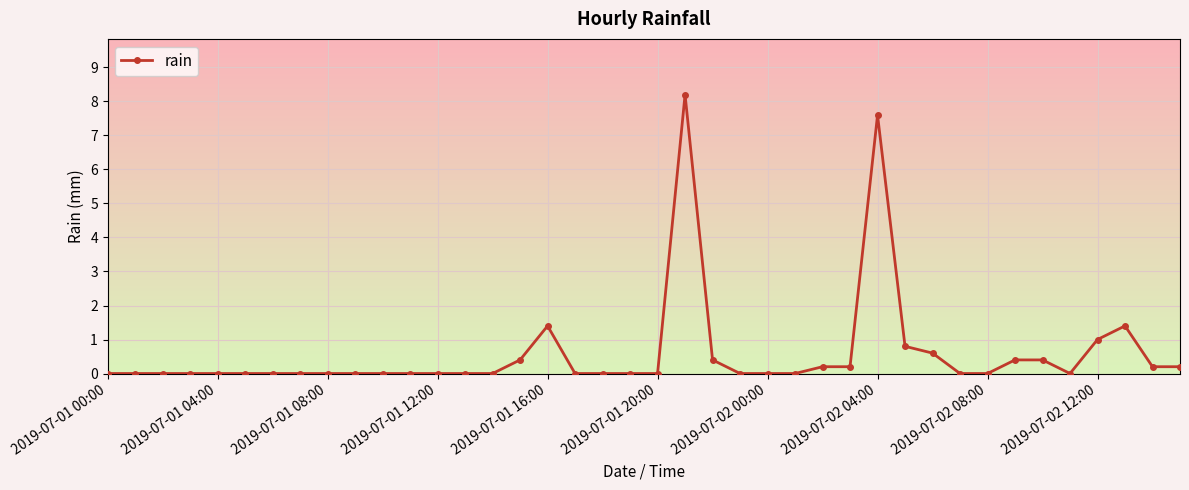

What is the difference between the maximum and second lowest values?

8.2